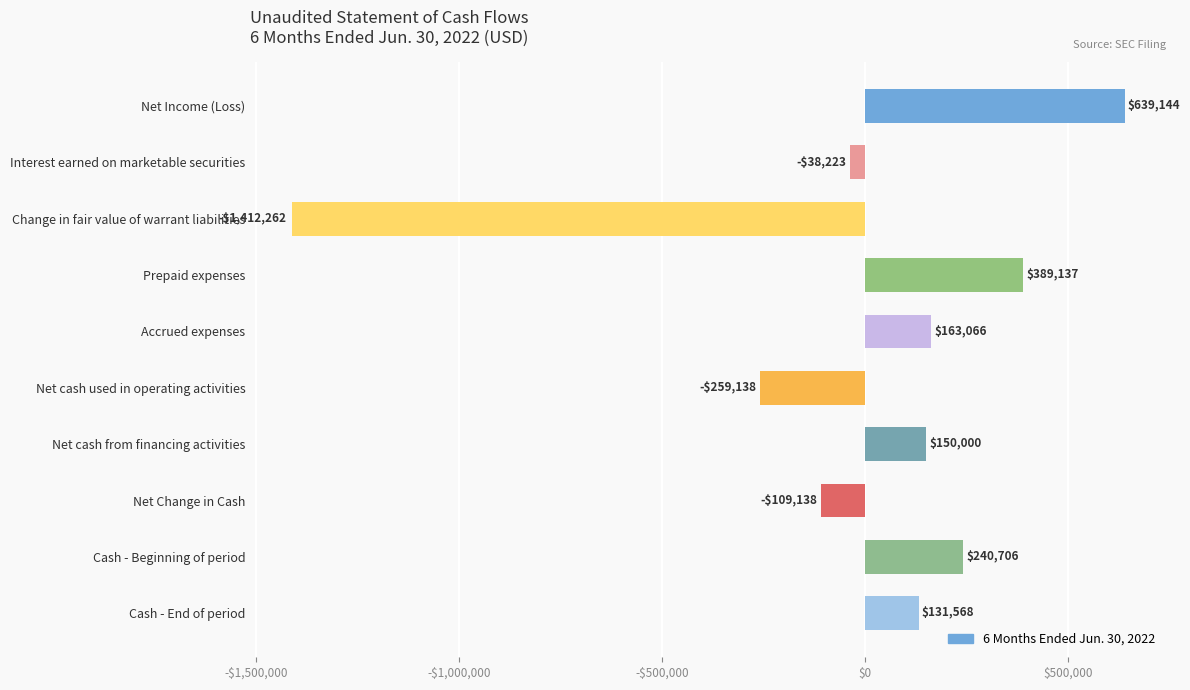

Does the chart contain any negative values?

Yes